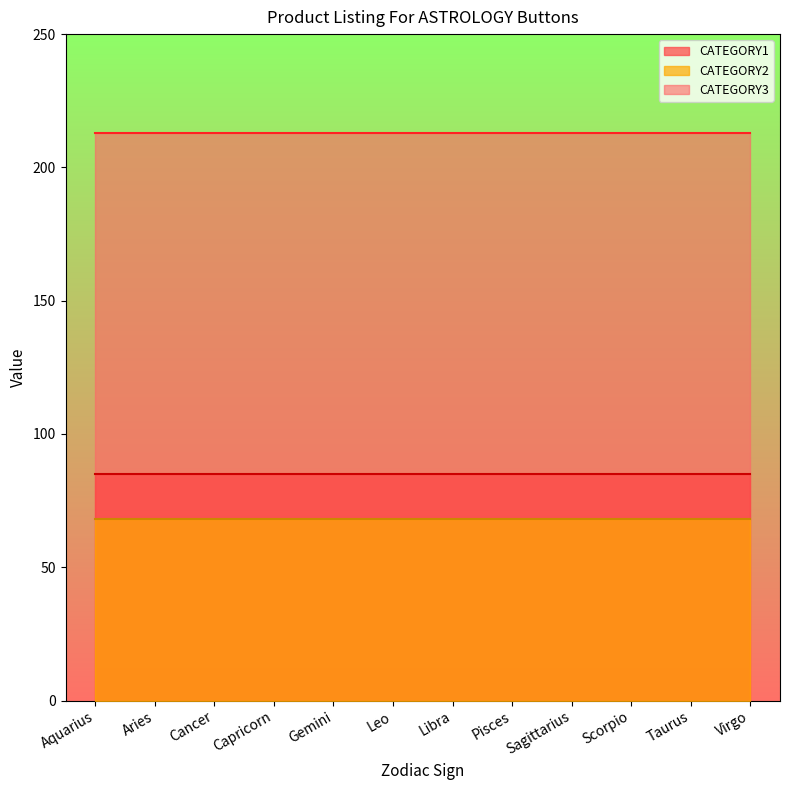

Is it true that the value at Aries is 33?

False